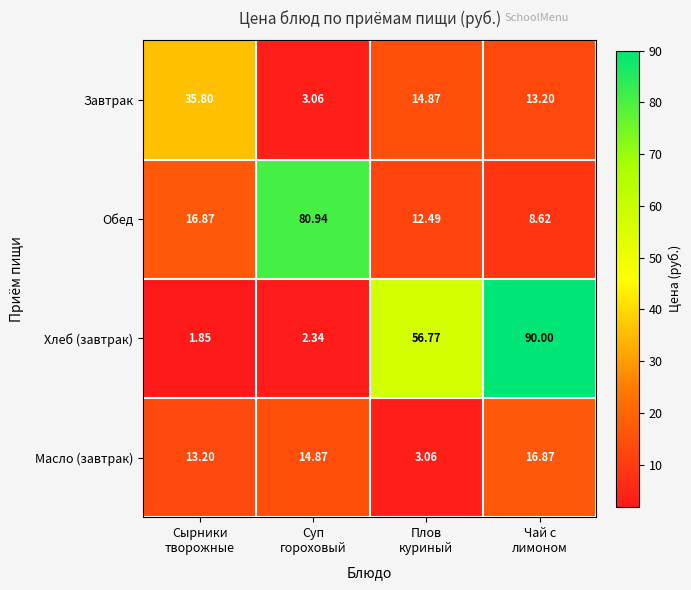

Rank the series by their maximum value, from highest to lowest.

Хлеб (завтрак), Обед, Завтрак, Масло (завтрак)